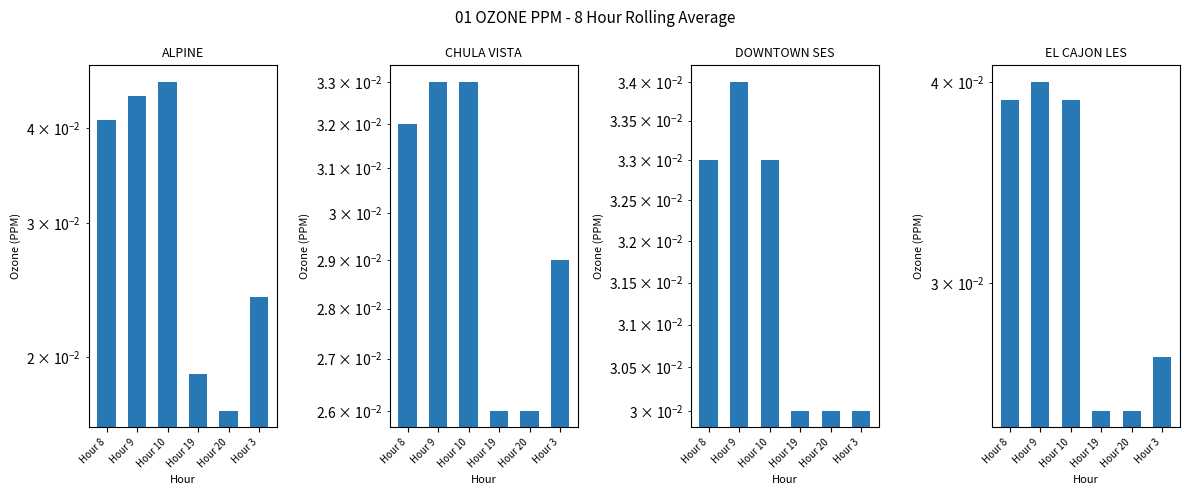

Which category has the lowest value in the CHULA VISTA series?

Hour 19